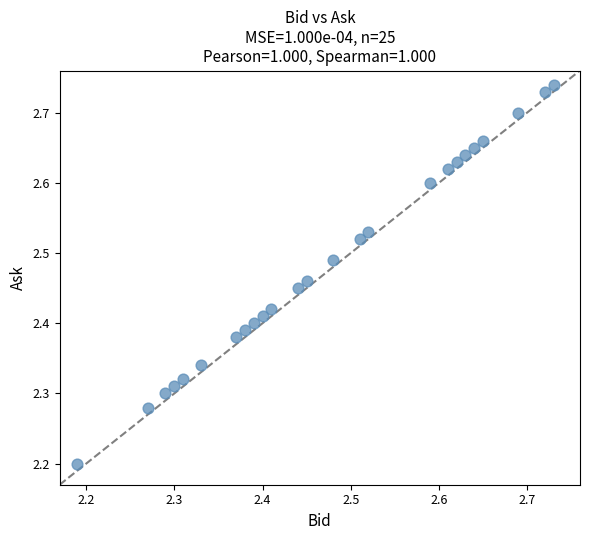

What Y value in the scatter plot is closest to 2?

2.2